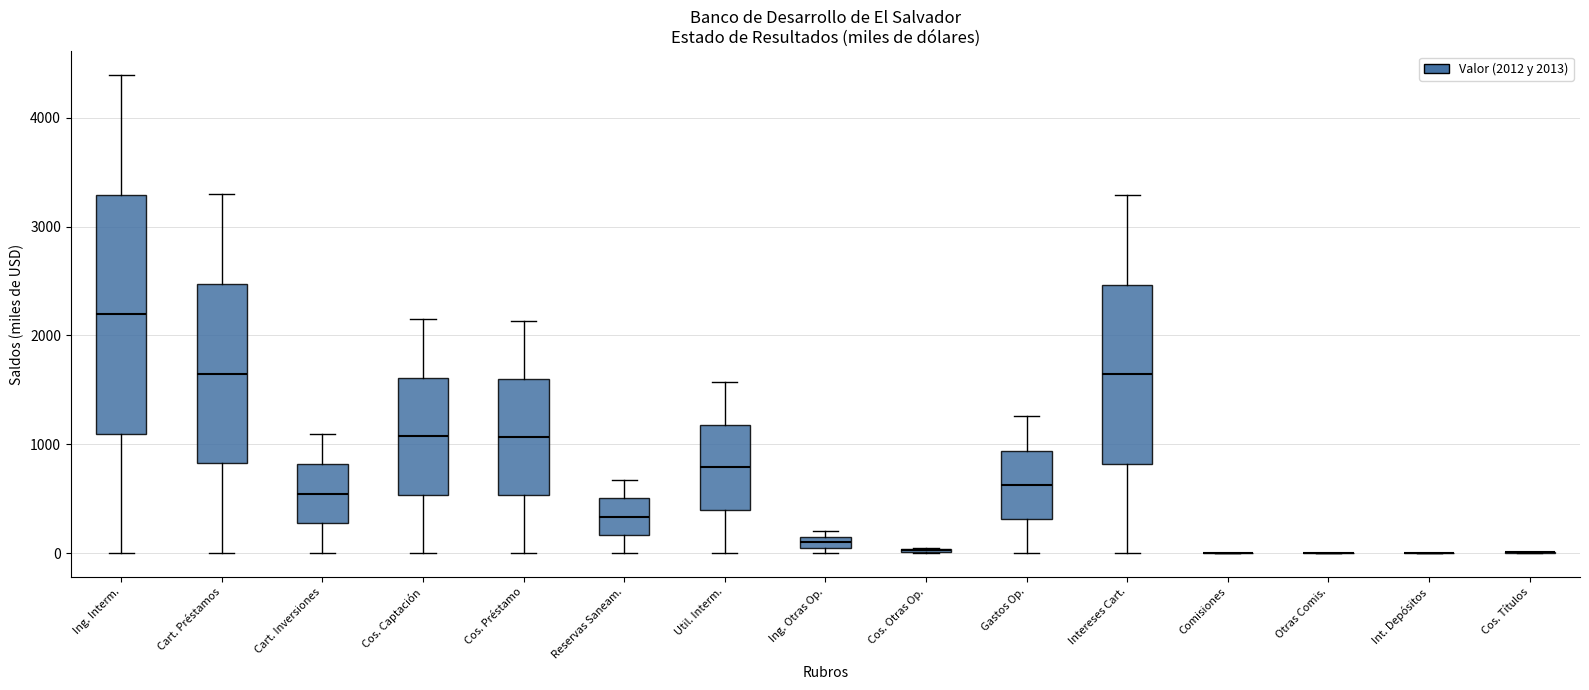

Which box is the tallest, from its lower edge to its upper edge?

Ing. Interm.